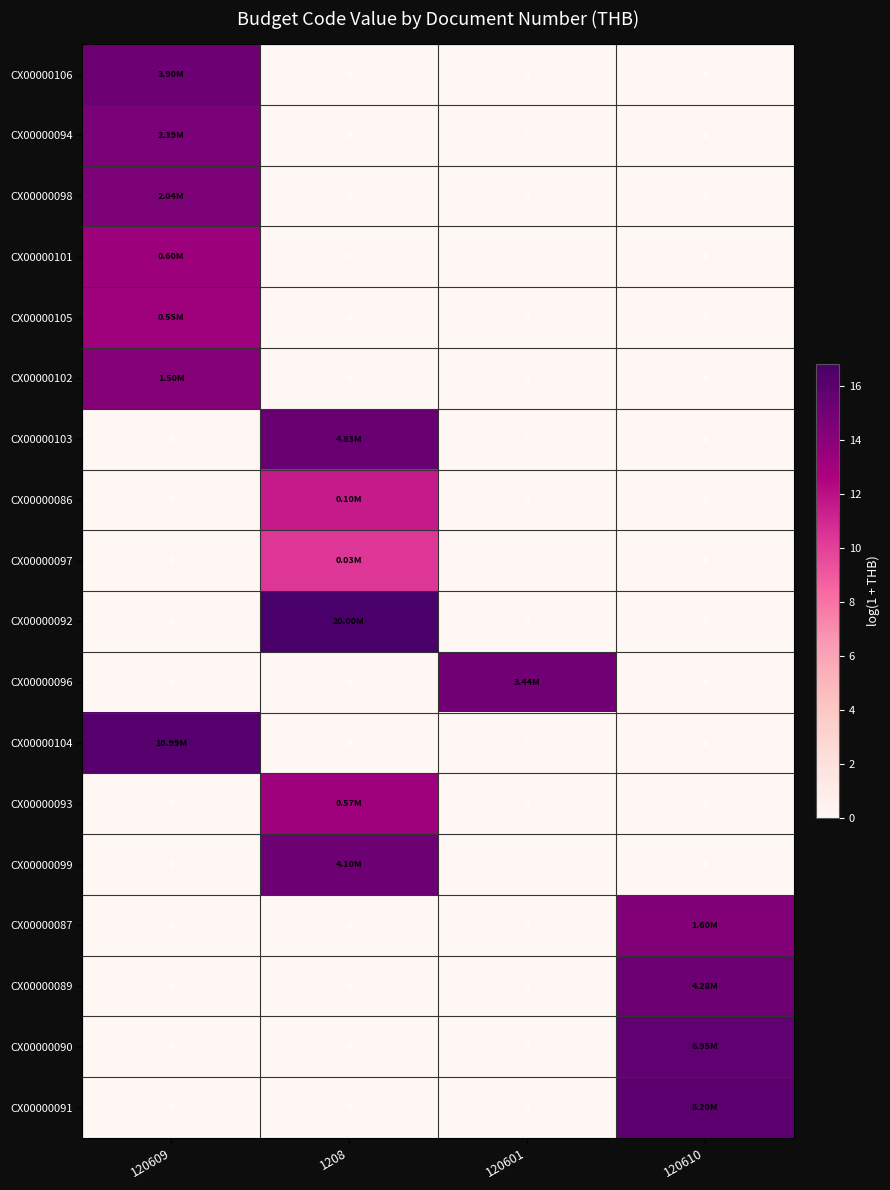

At which category does the chart reach its minimum across all series?

1208